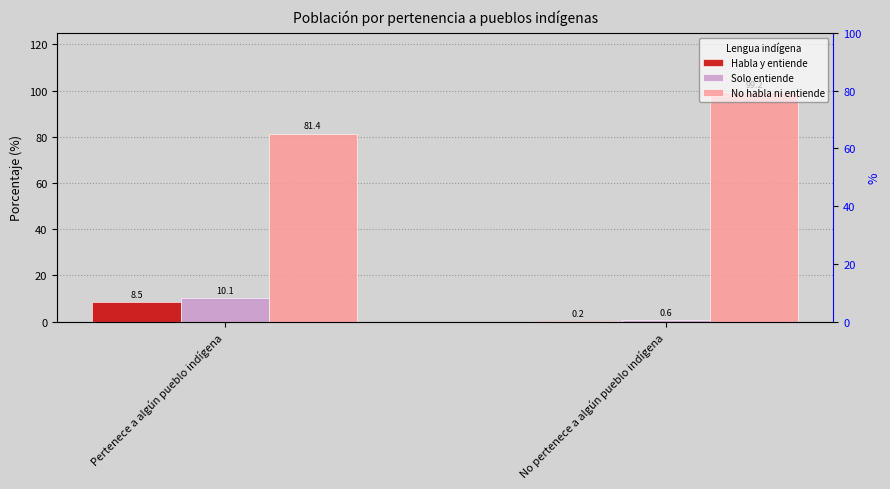

True or false: Habla y entiende has a value of 5.2 at Pertenece a algún pueblo indígena.

False